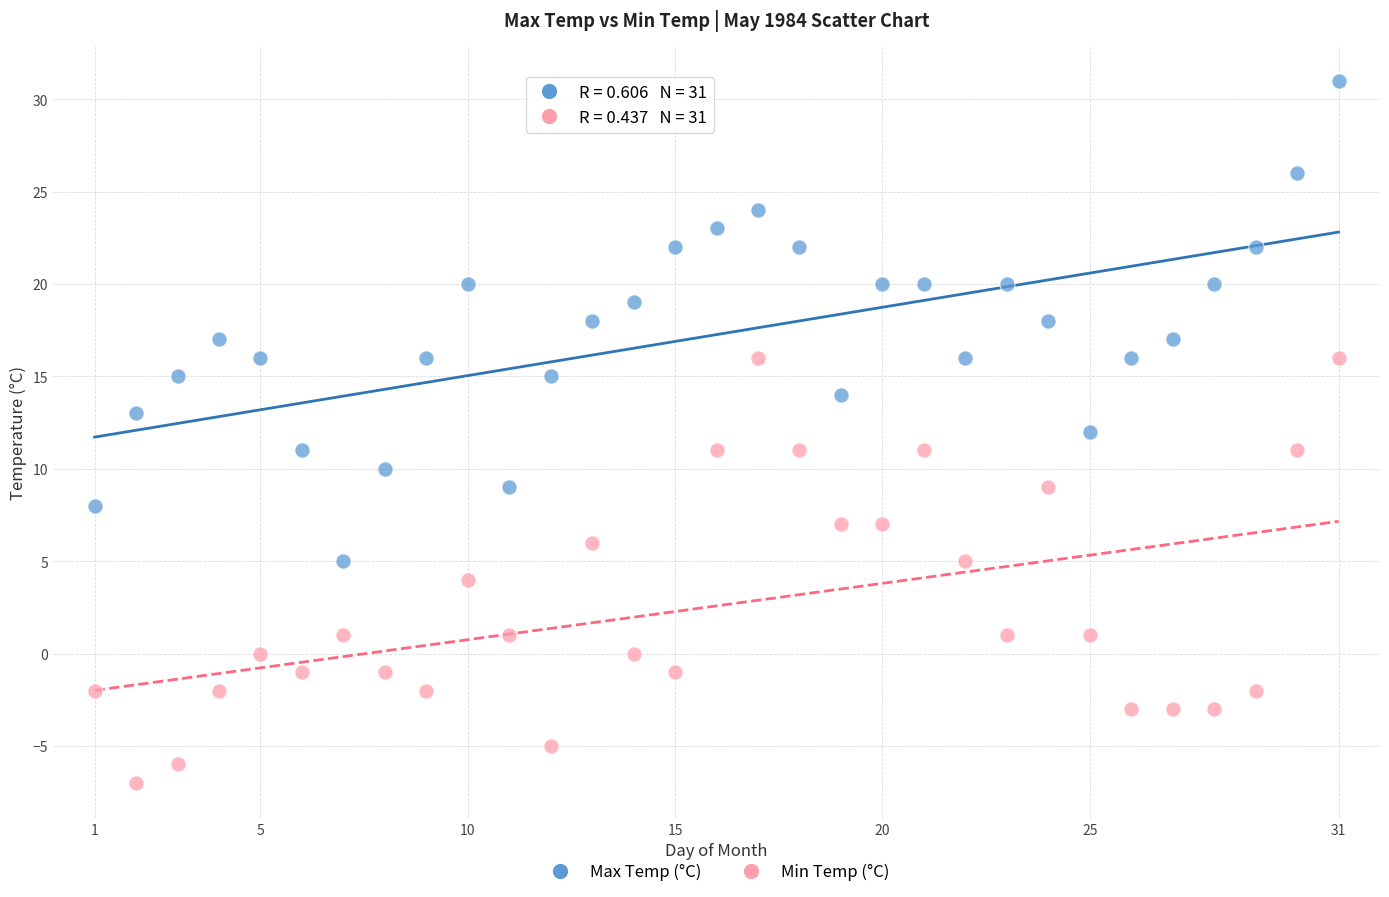

Which series reaches the maximum Y coordinate?

Max Temp (°C)